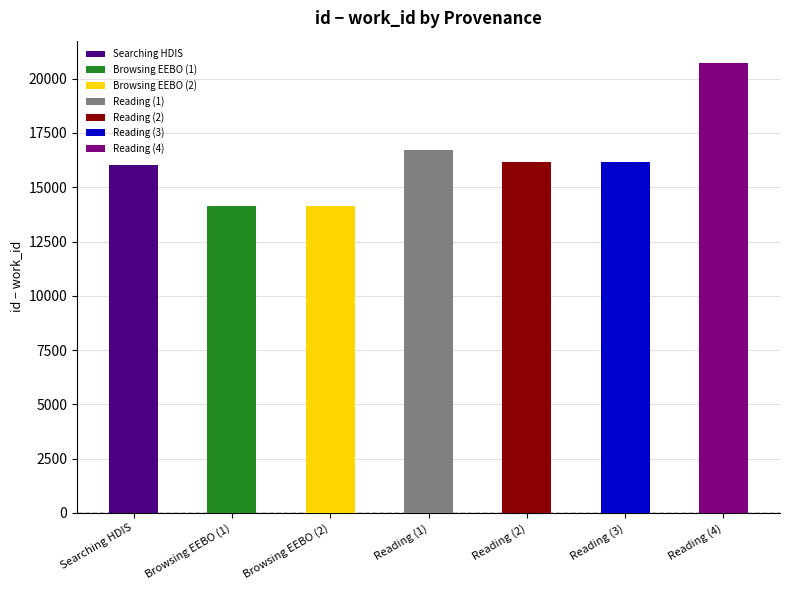

How many bars are there in total?

7